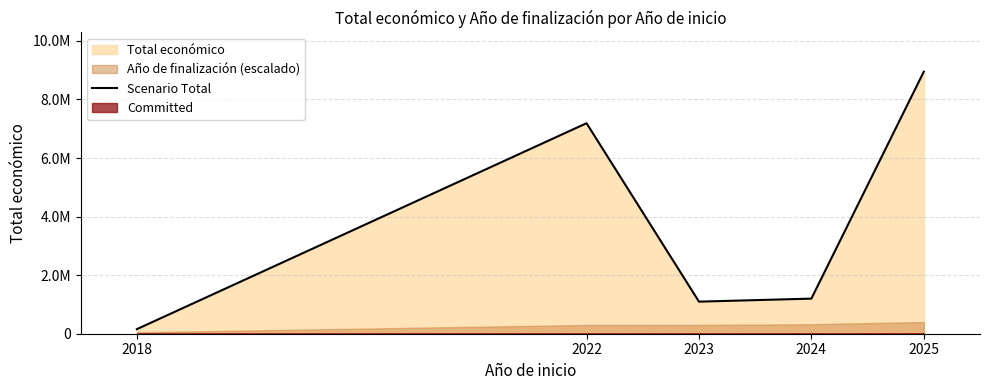

What is the difference between the second highest and minimum values?

7032035